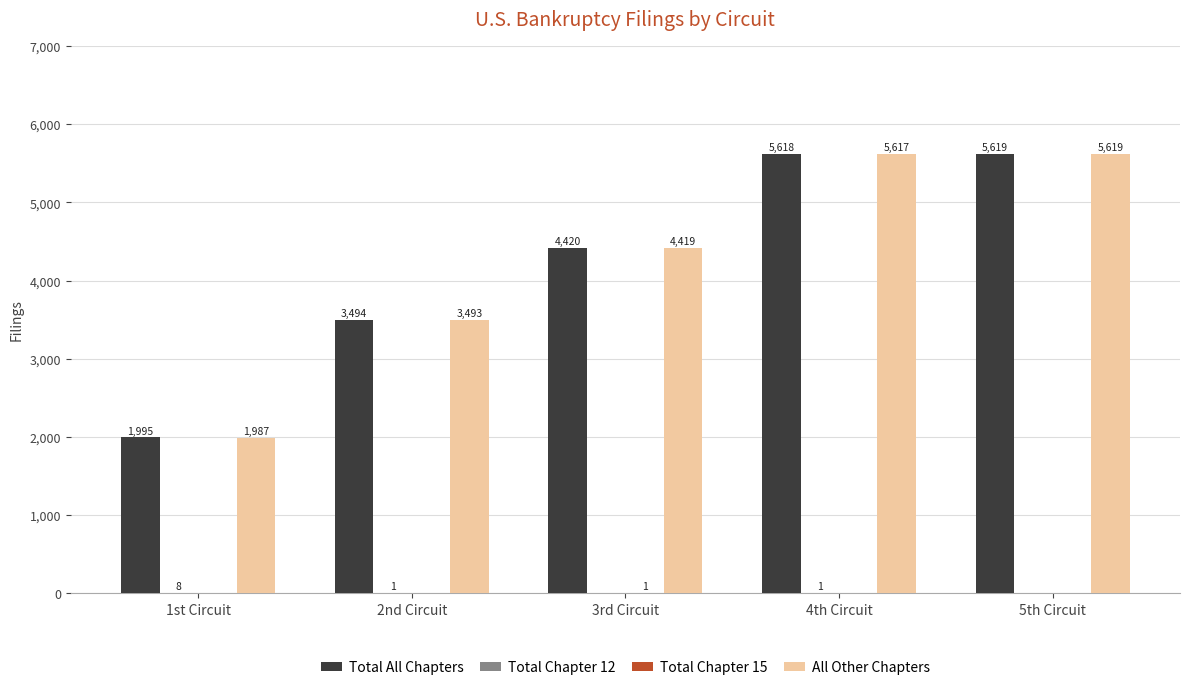

The value of All Other Chapters at 1st Circuit is 1987. True or false?

True